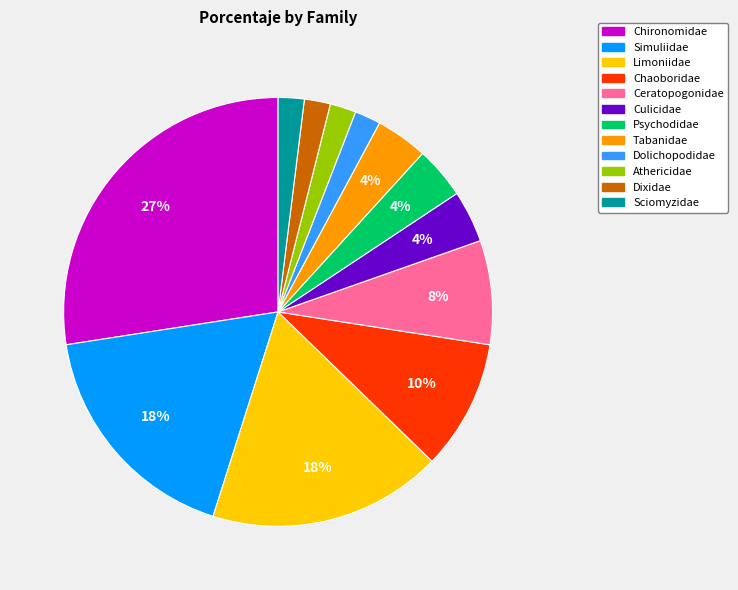

To the nearest percent, what is the combined percentage of Dolichopodidae and Psychodidae?

6%